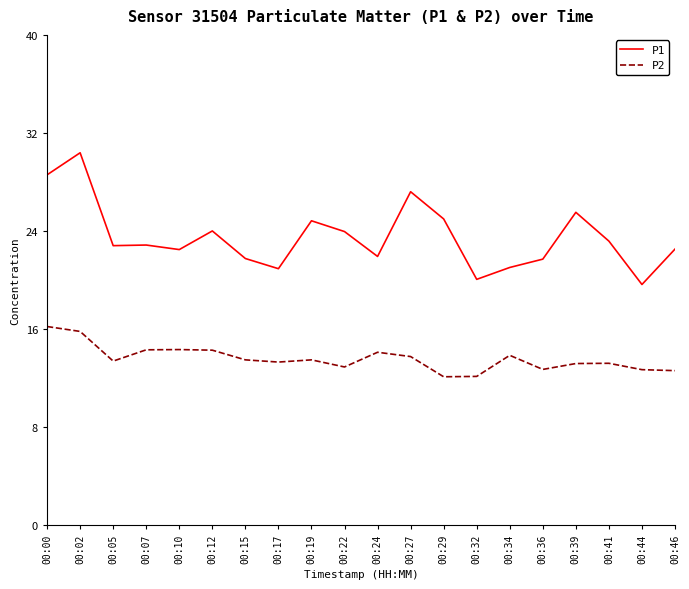

What is the difference between the highest and lowest values at 00:46?

9.9